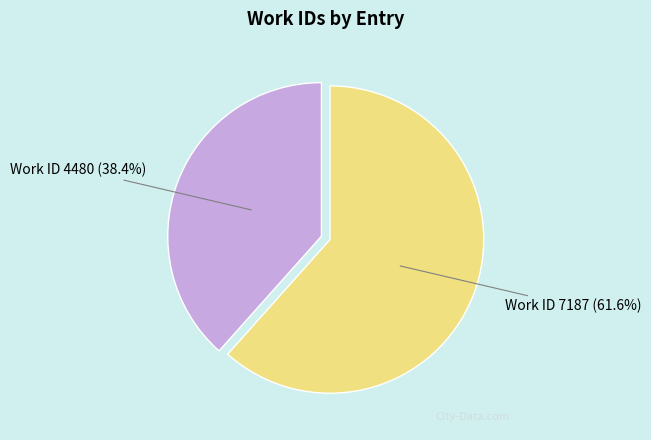

What percentage is NOT represented by Work ID 4480?

61.6%